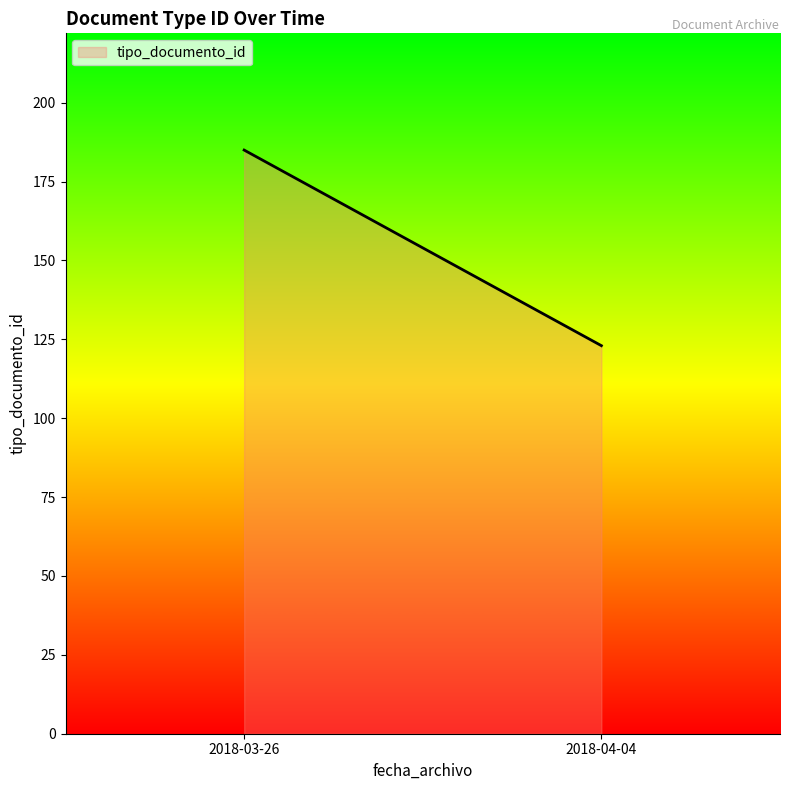

What value does the data have at 2018-04-04?

123